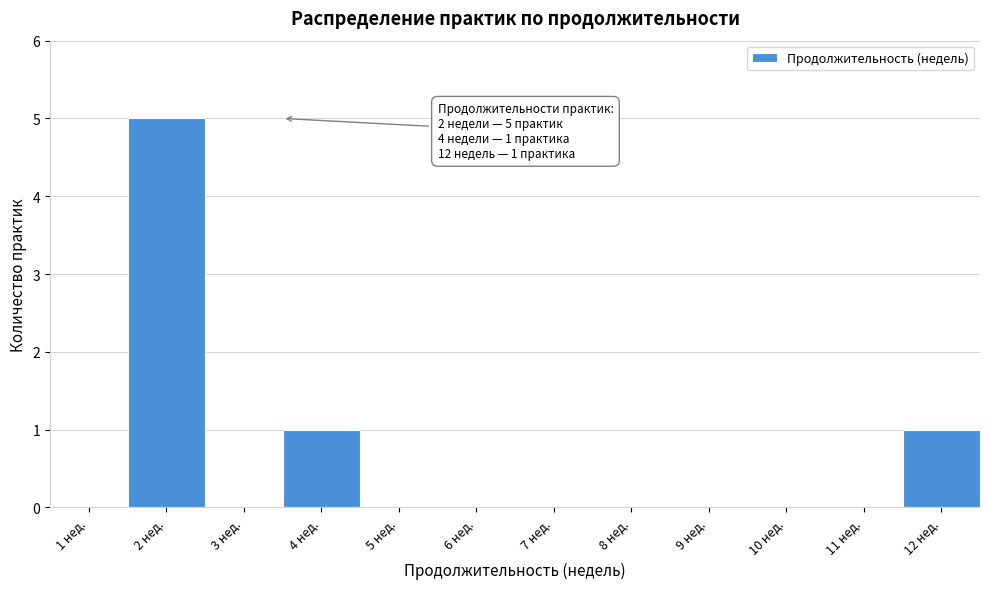

Reading left to right, transcribe all the data shown in this chart.

1 нед.=0	2 нед.=5	3 нед.=0	4 нед.=1	5 нед.=0	6 нед.=0	7 нед.=0	8 нед.=0	9 нед.=0	10 нед.=0	11 нед.=0	12 нед.=1